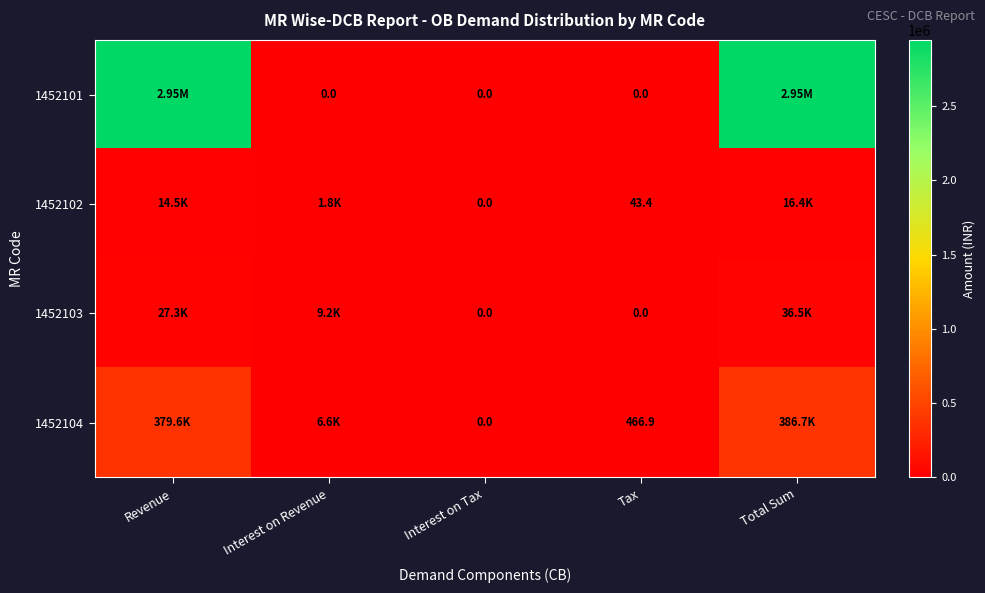

Which series has the largest total across all categories?

1452101